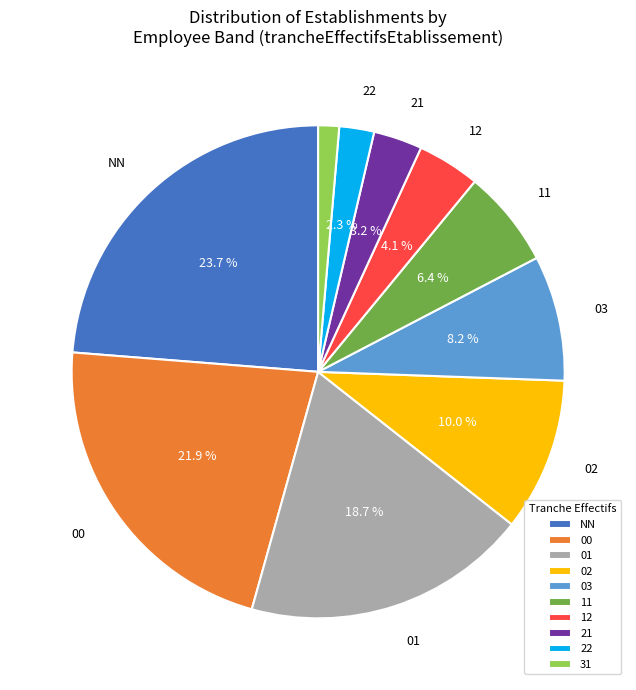

Which category has the biggest portion of the pie?

NN